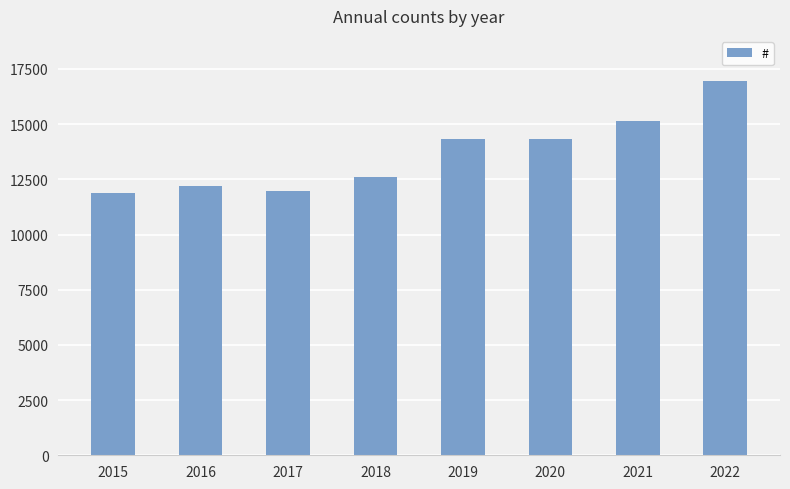

What is the maximum value shown in the chart?

16955